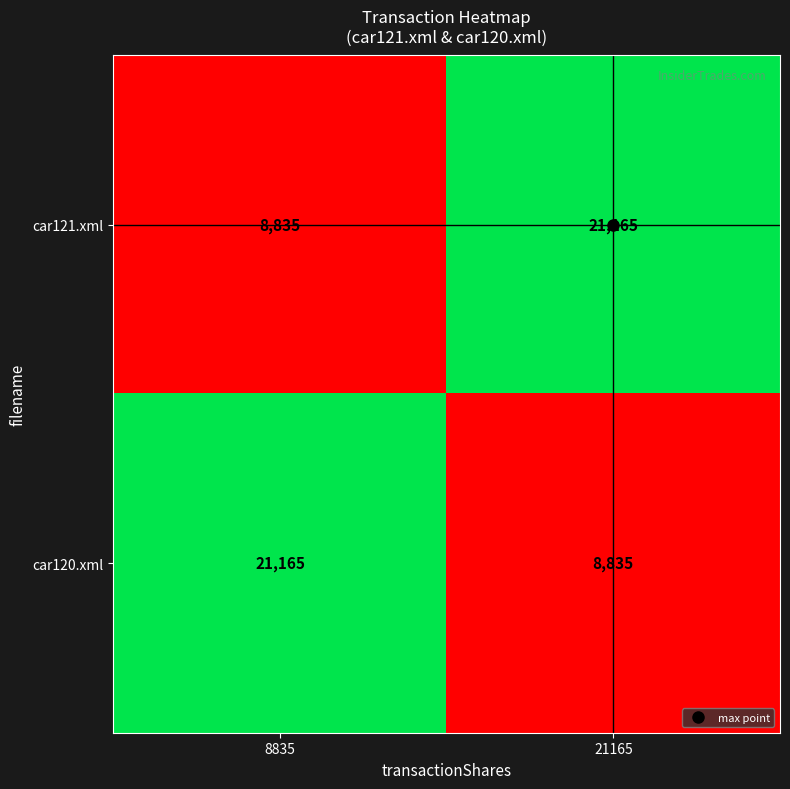

What is the difference between the highest and lowest values at 8835?

12330